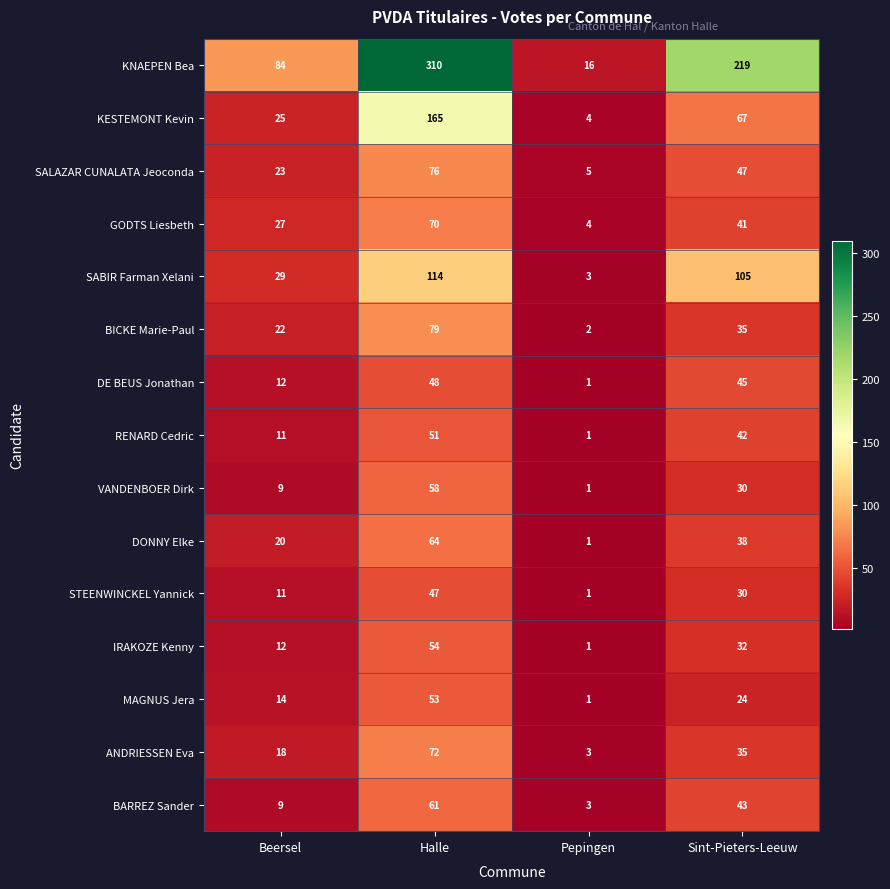

Which label corresponds to the largest value in the chart?

Halle